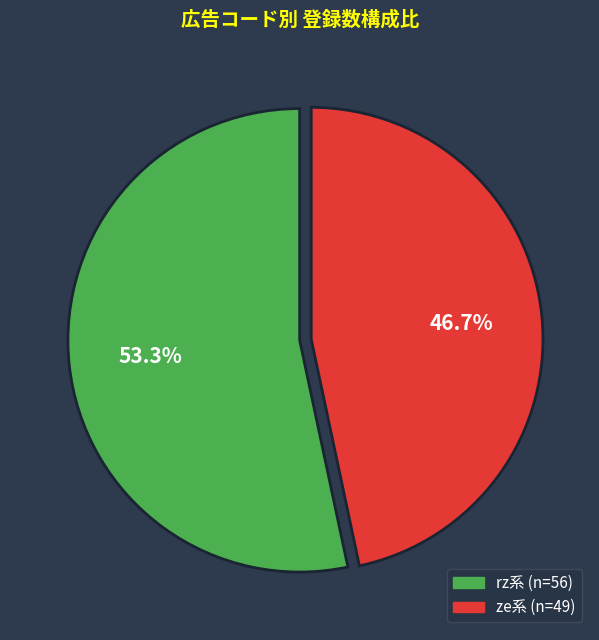

Is there a majority slice in this chart?

Yes